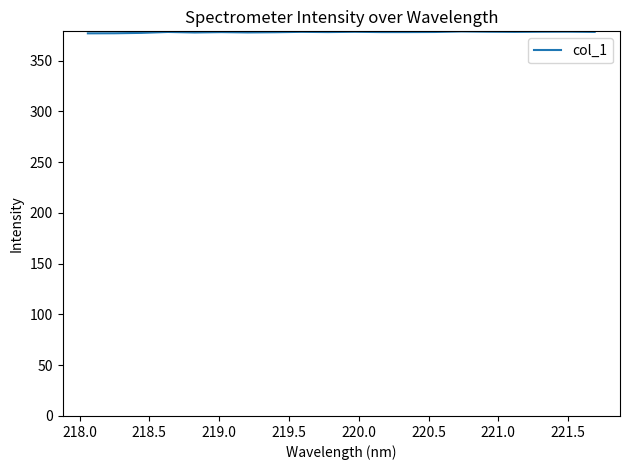

What is the difference between the maximum and minimum values?

1.9